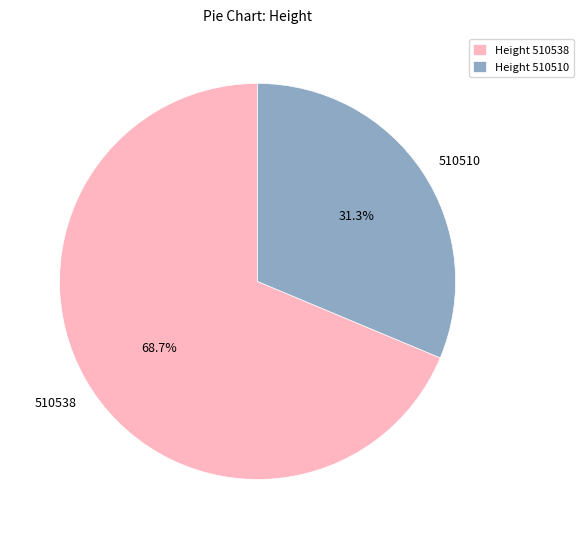

What is the total percentage of 510510 and 510538?

100.0%